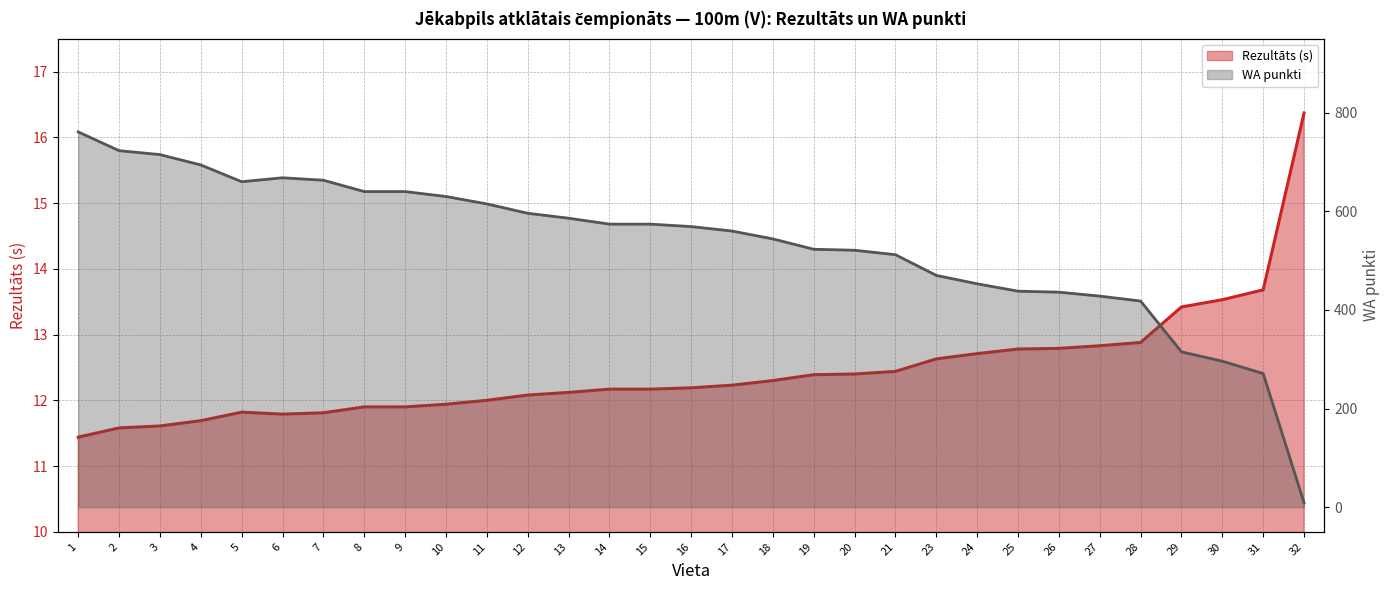

At which label does Rezultāts (s) reach its minimum?

1